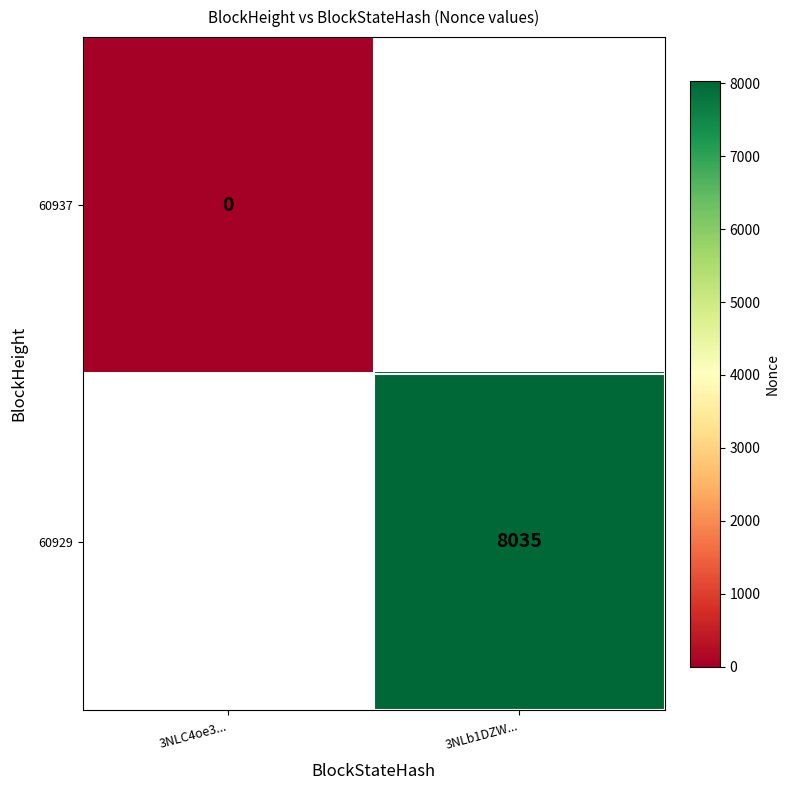

Which label corresponds to the largest value in the chart?

3NLb1DZW...